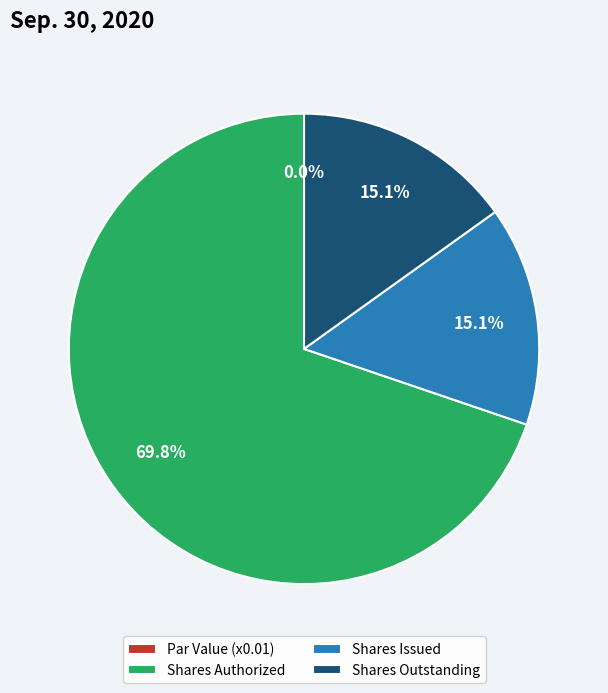

Which category has the biggest portion of the pie?

Shares Authorized